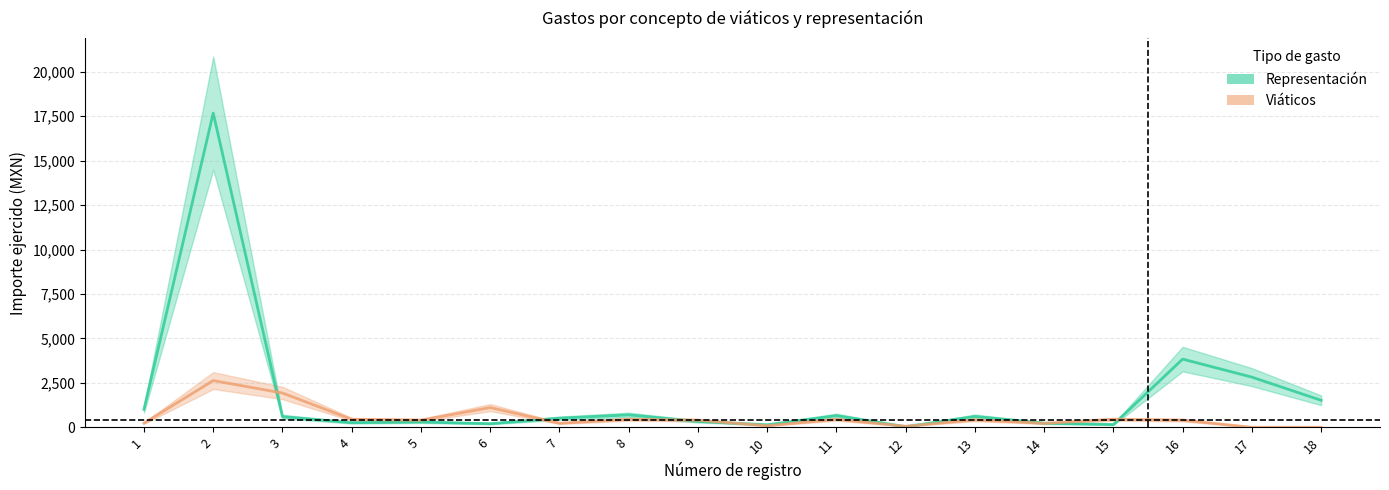

How many lines are shown in the chart?

2